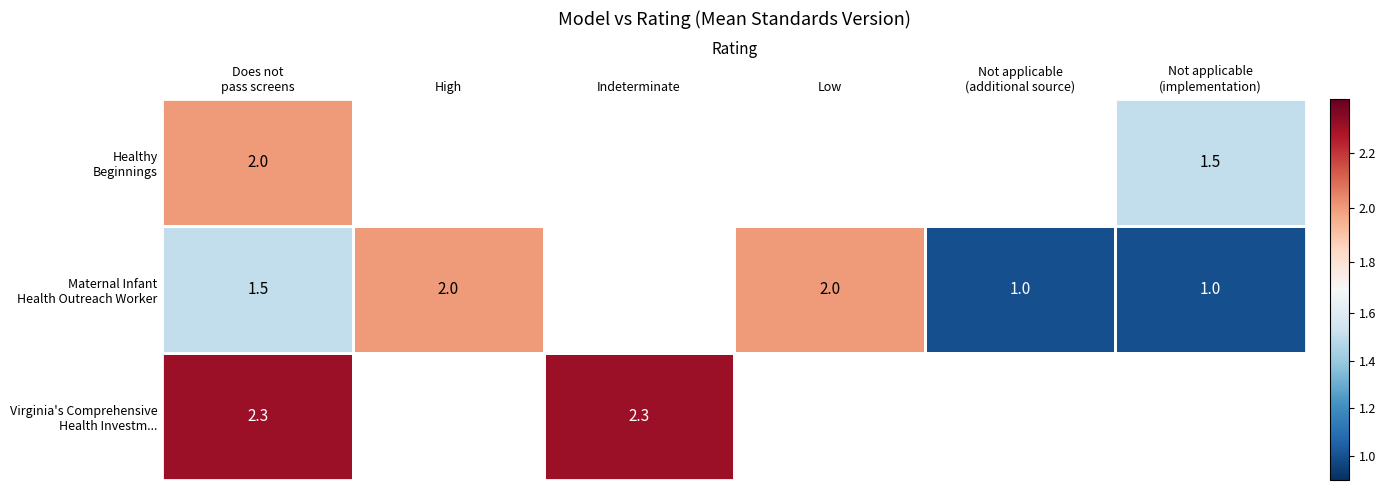

How many data points in Virginia's Comprehensive Health Investm... are above 0?

2